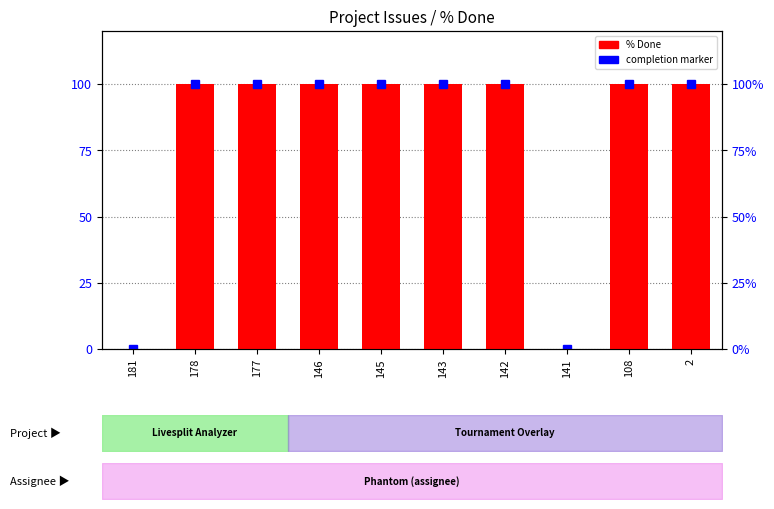

Does the chart contain stacked bars?

No